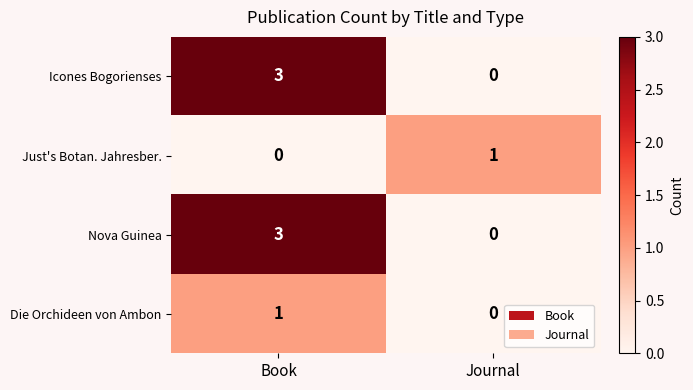

Is it true that Nova Guinea equals -1 at Journal?

False